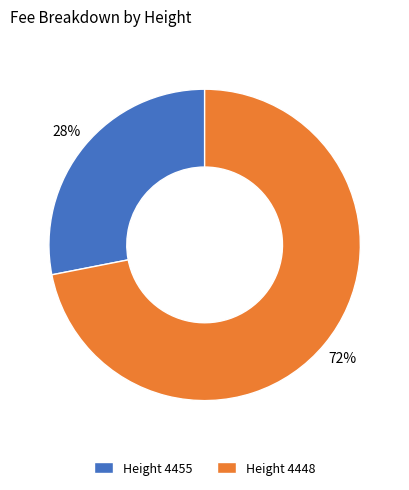

True or false: Height 4455 accounts for 28% of the total.

True